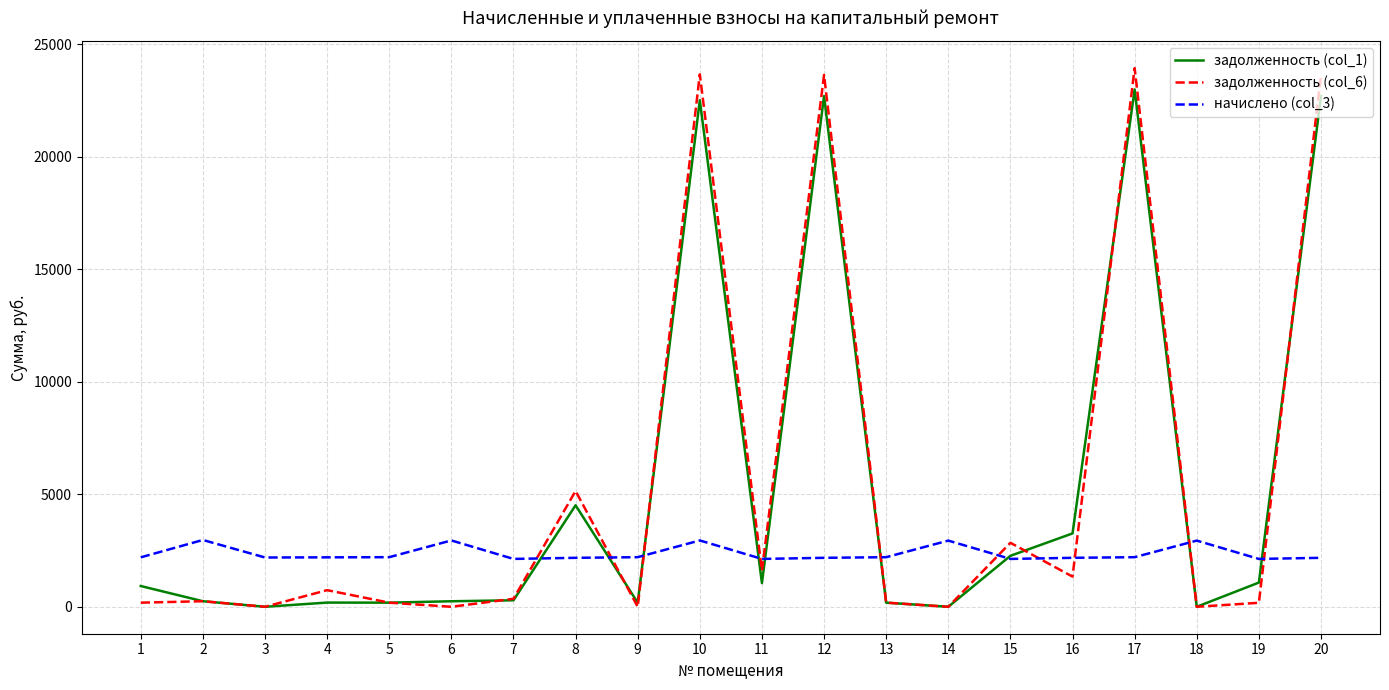

Where is the first local maximum for начислено (col_3)?

2